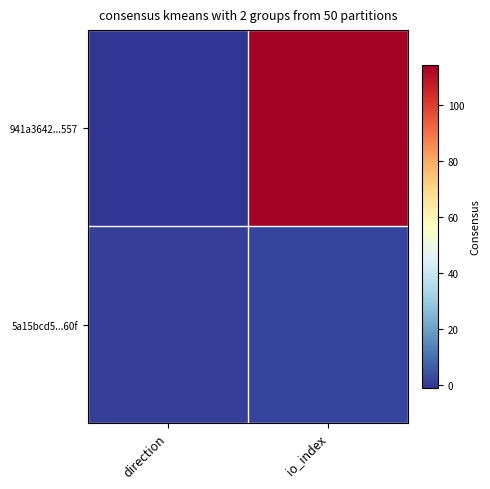

Rank the series at io_index from highest to lowest value.

941a3642...557, 5a15bcd5...60f